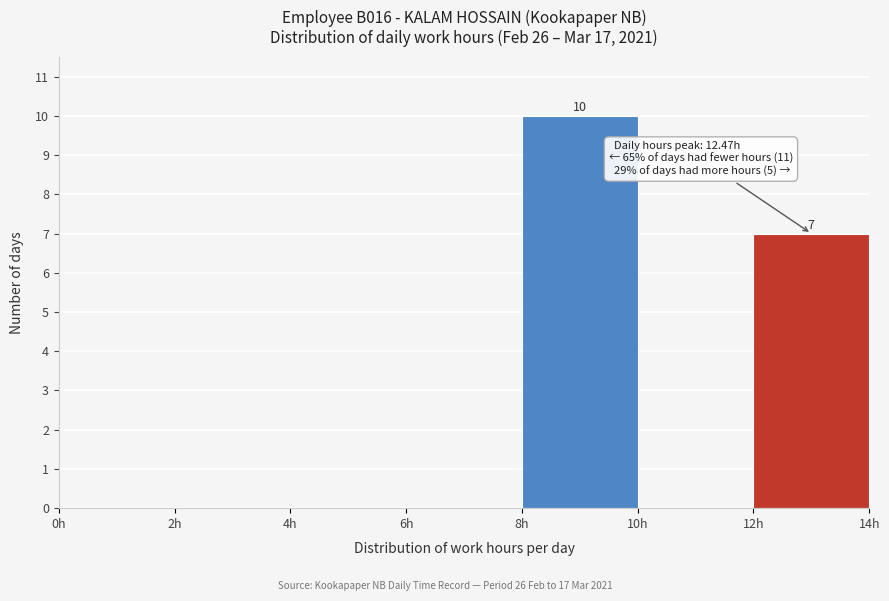

Over which range of the x-axis is the bar tallest?

8 to 10